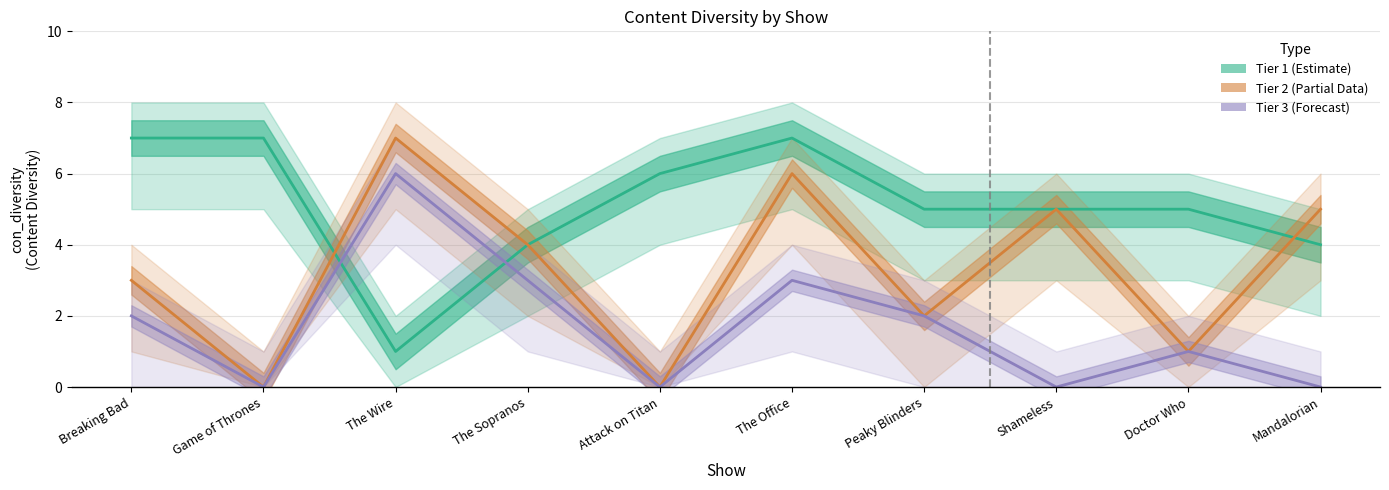

Does the chart display data point markers on the line(s)?

No